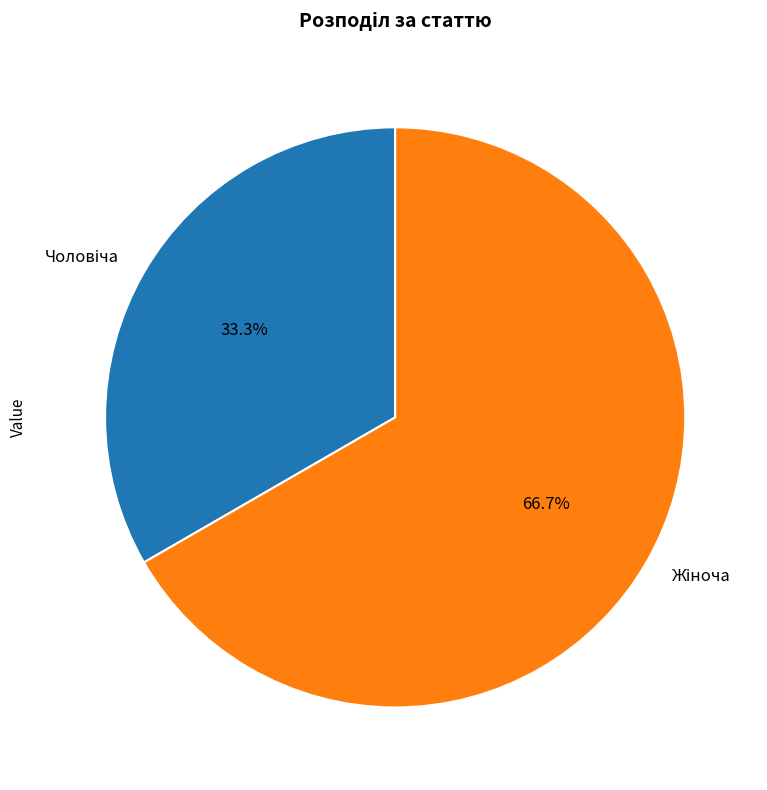

Is there any slice that represents more than half of the pie?

Yes